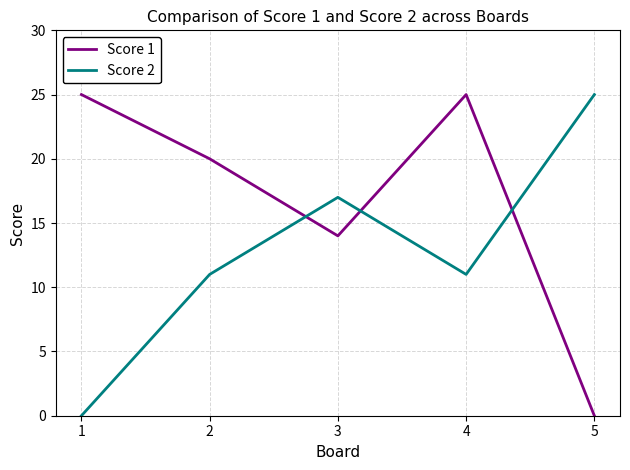

List the series in order of their overall mean, lowest first.

Score 2, Score 1